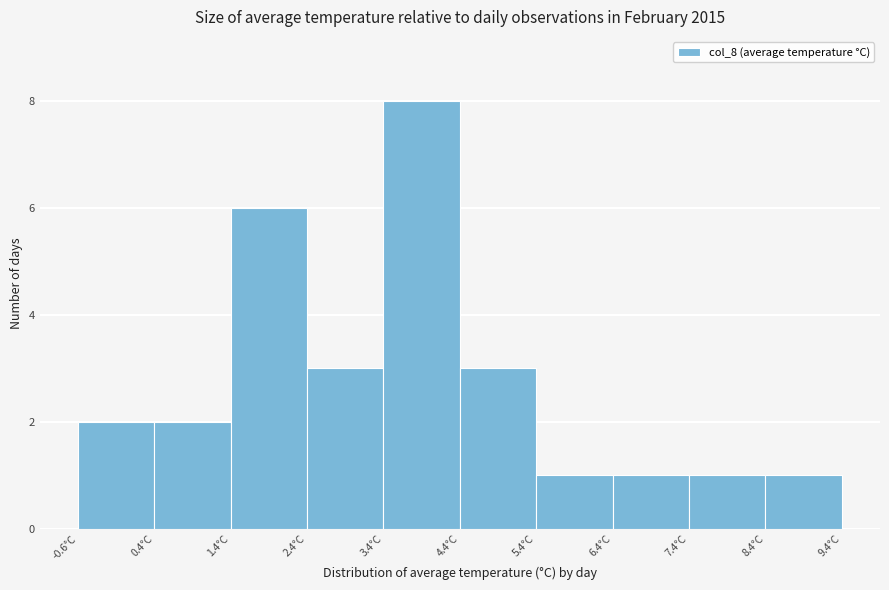

What is the height of the bar covering 4.4 to 5.4 on the x-axis? Neither the bar edges nor the heights are printed on the chart, so give them approximately, as read against the axes.

3